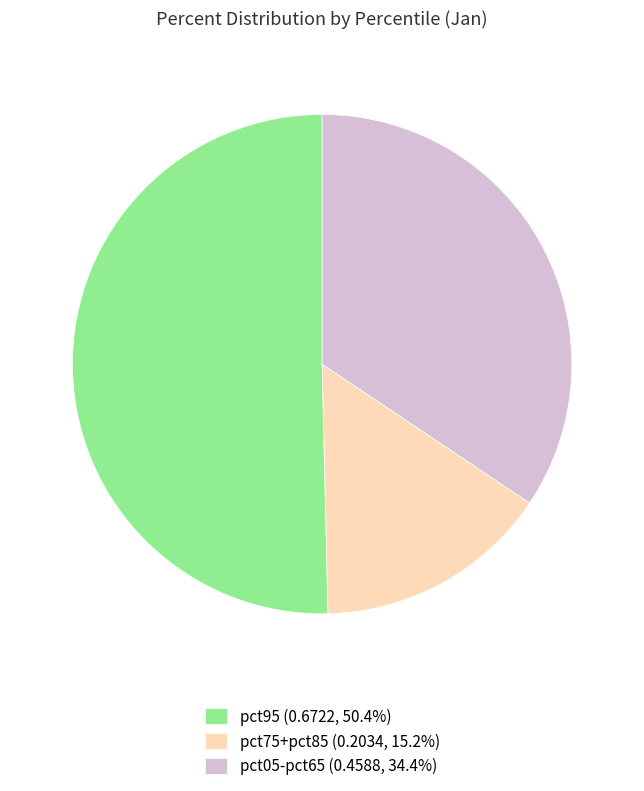

Is the sum of pct95 (0.6722, 50.4%) and pct75+pct85 (0.2034, 15.2%) greater than half?

Yes